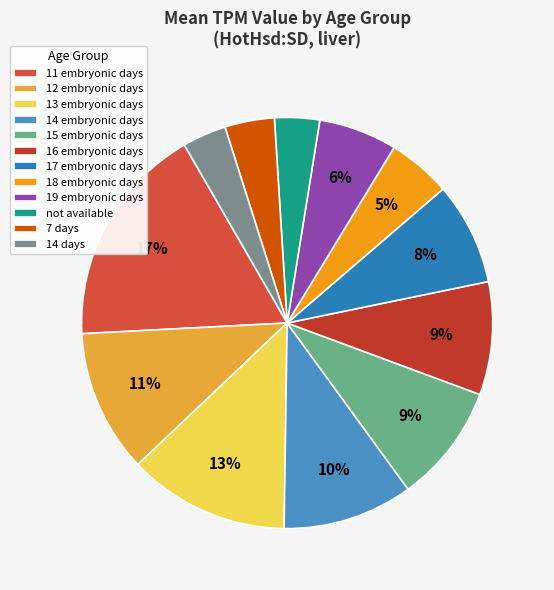

To the nearest percent, what portion does 12 embryonic days represent?

11%